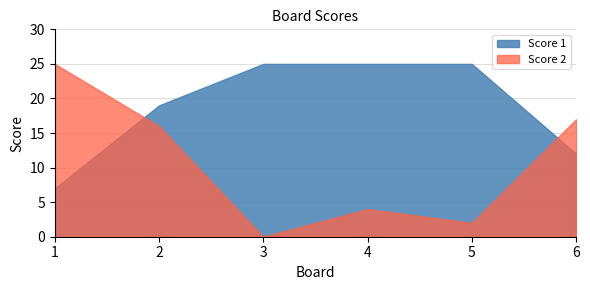

After their last crossing, which series has the higher values: Score 2 or Score 1?

Score 2